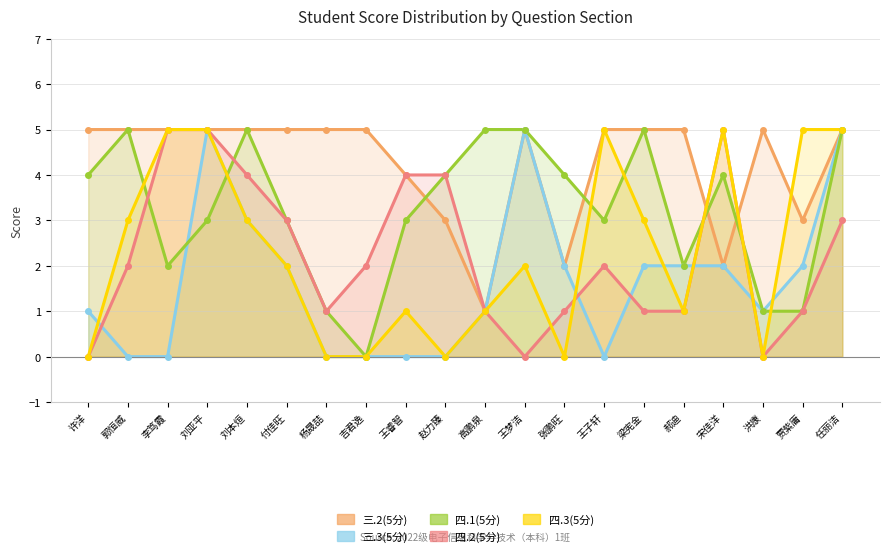

How many lines are shown in the chart?

5